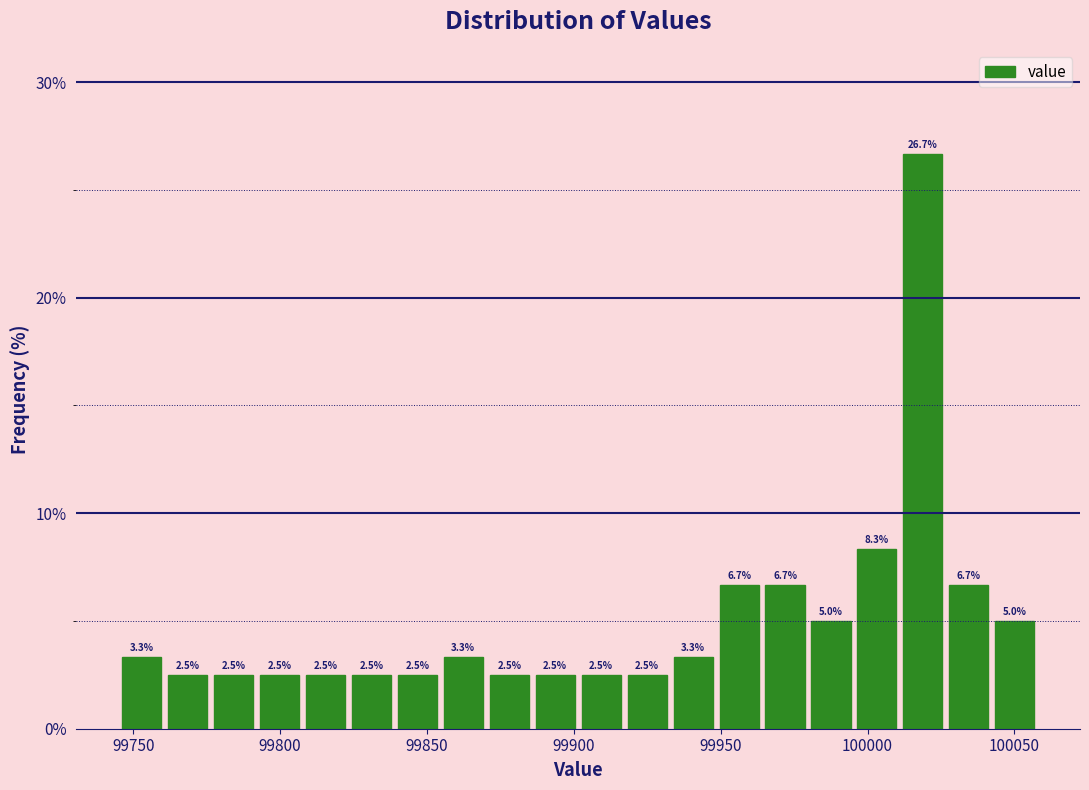

Read against the x-axis, roughly where is the centre of the tallest bar?

100020